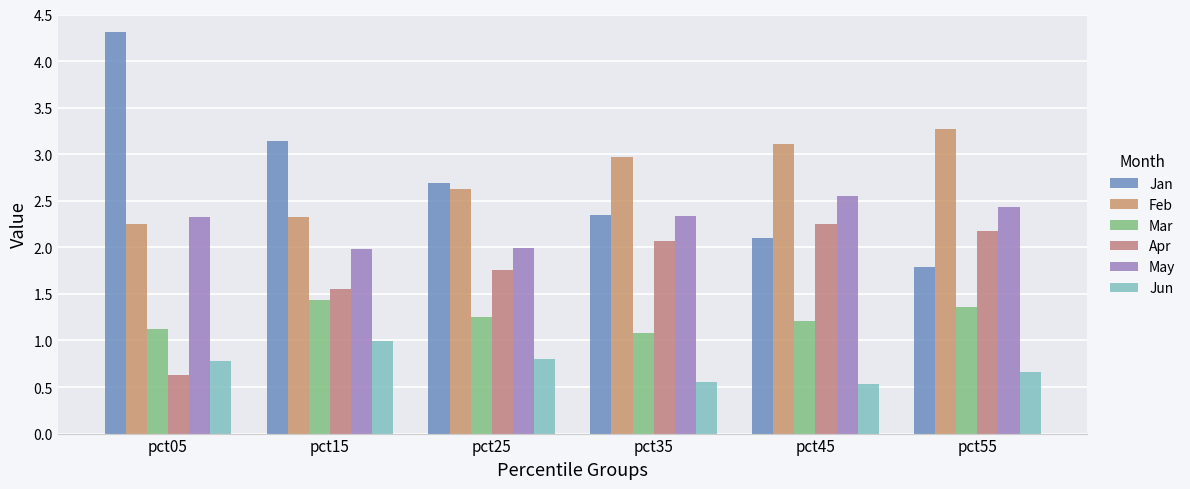

Which series has the widest spread of values?

Jan